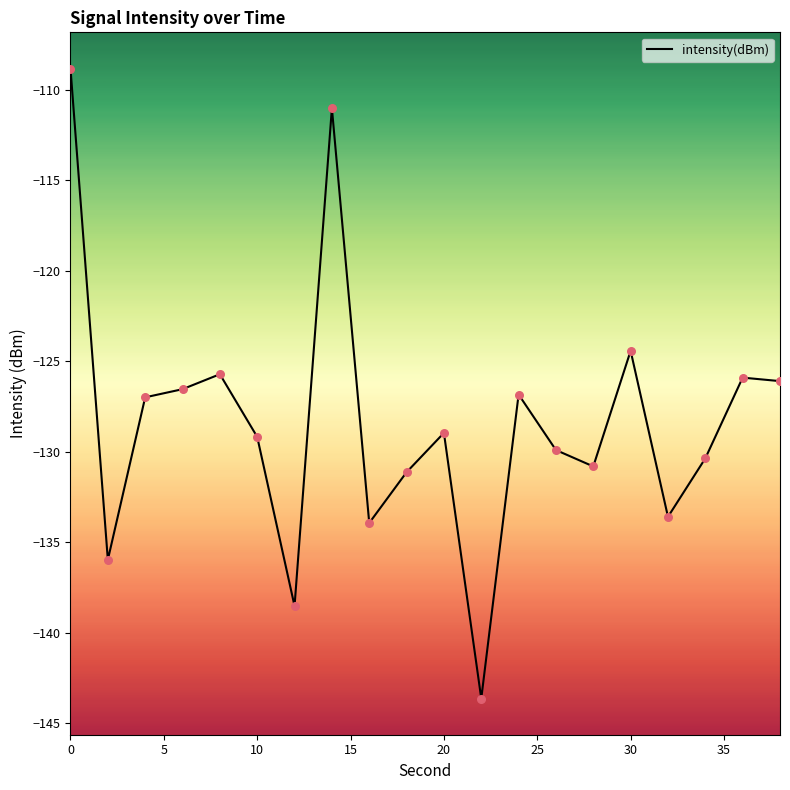

What is the change in value from 10 to 30?

+4.8